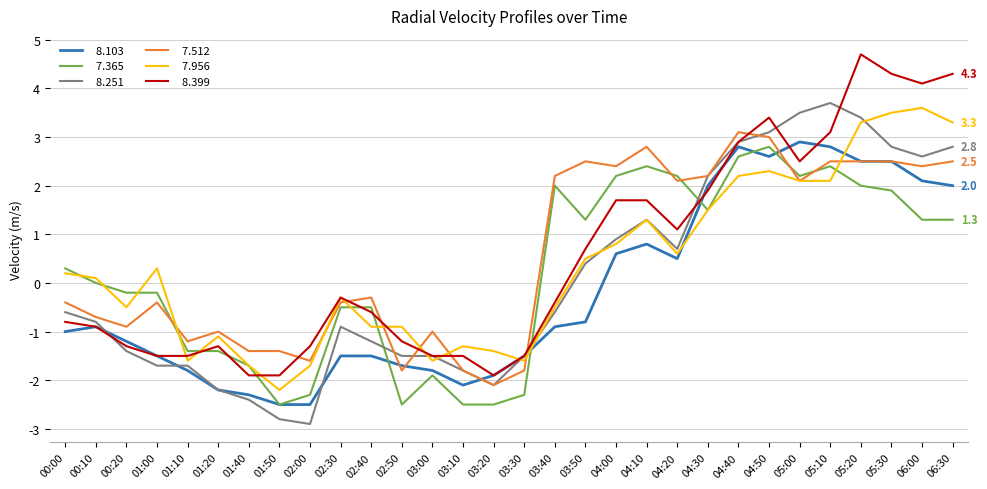

What is the total value across all series at 04:00?

8.6